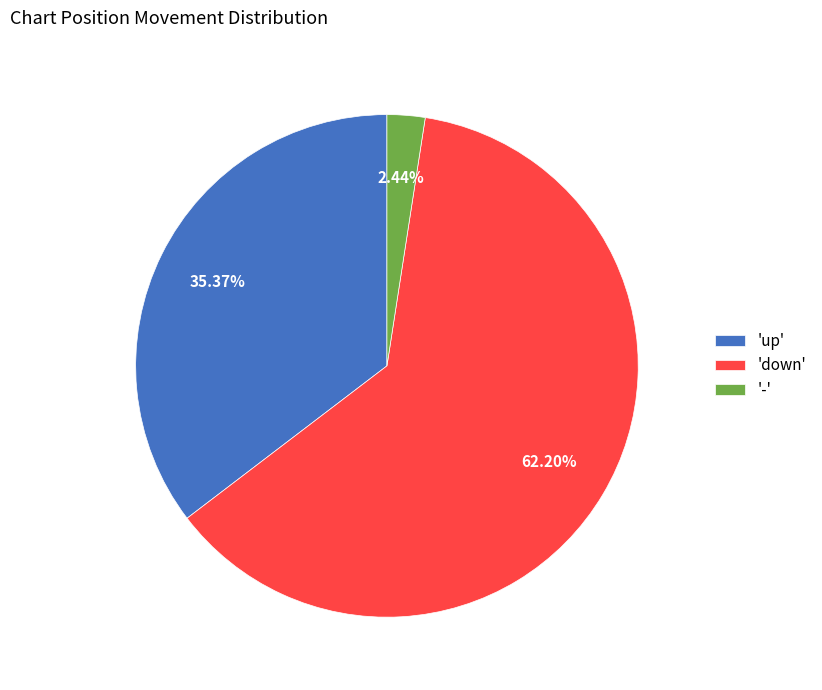

To the nearest percent, what is the difference between the largest and smallest slice percentages?

60%